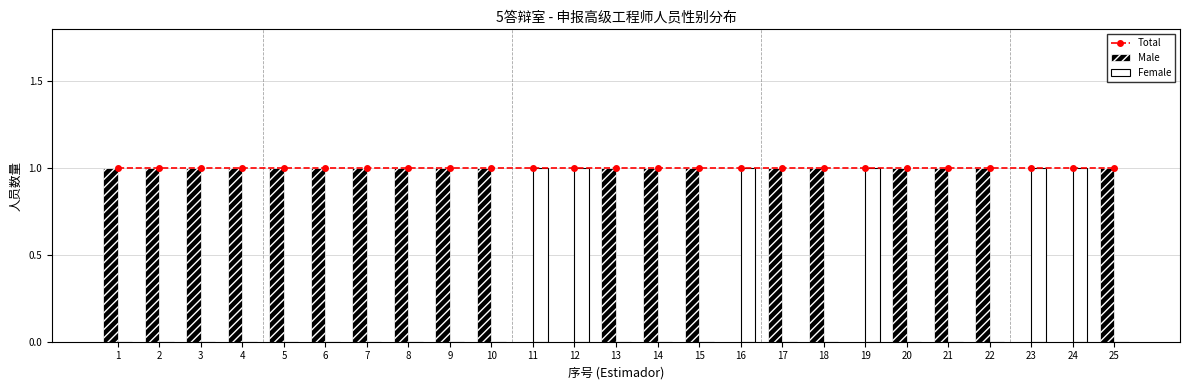

The value of Total at 6 is 1. True or false?

True